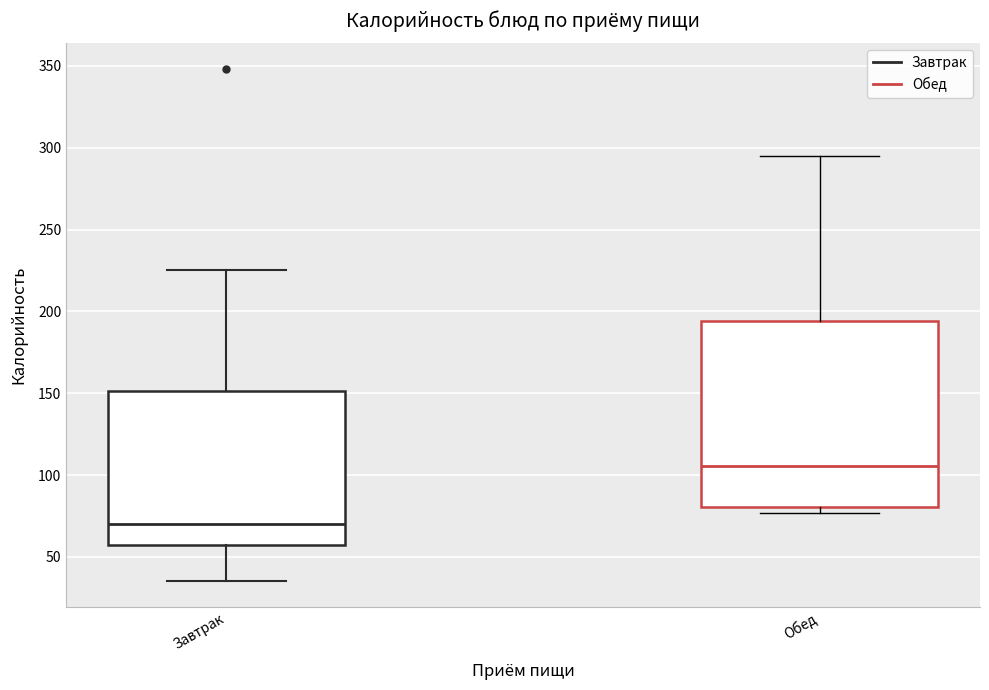

Which box's median line is the lowest?

Завтрак